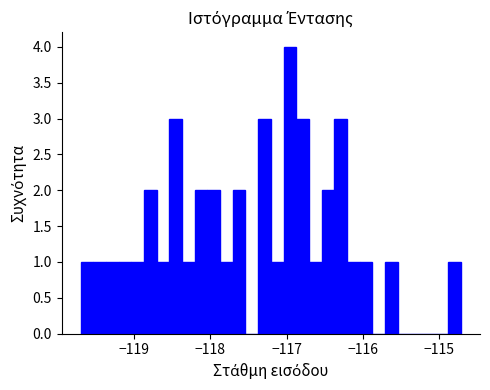

Read against the x-axis, roughly where is the centre of the tallest bar?

-117.0